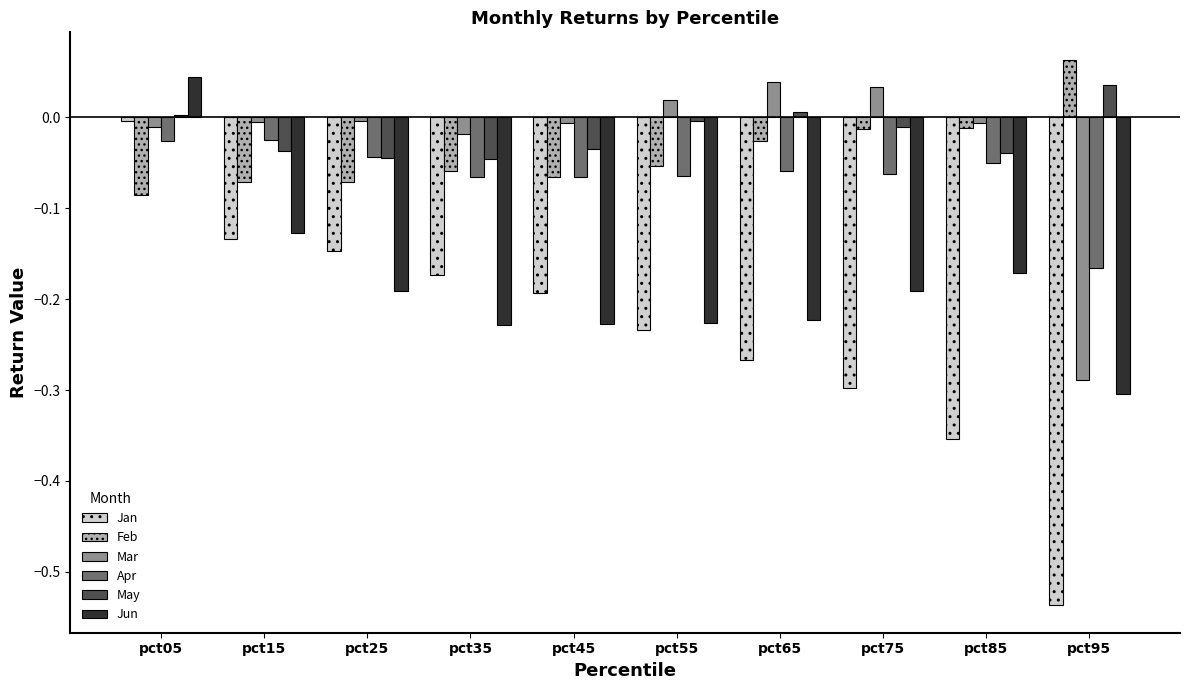

How many distinct data groups are displayed?

6